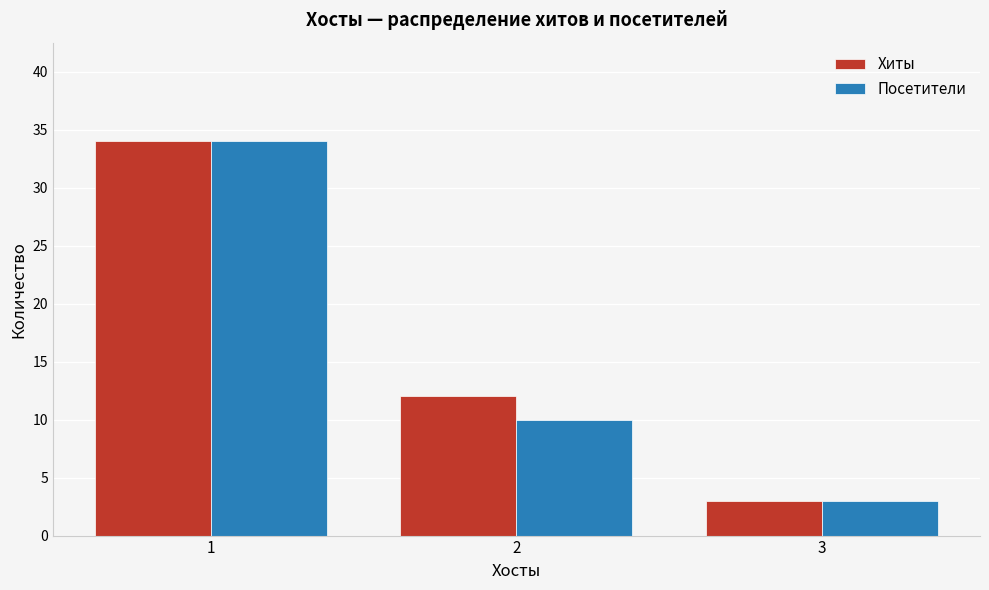

What is the spread (max minus min) of values at 2?

2